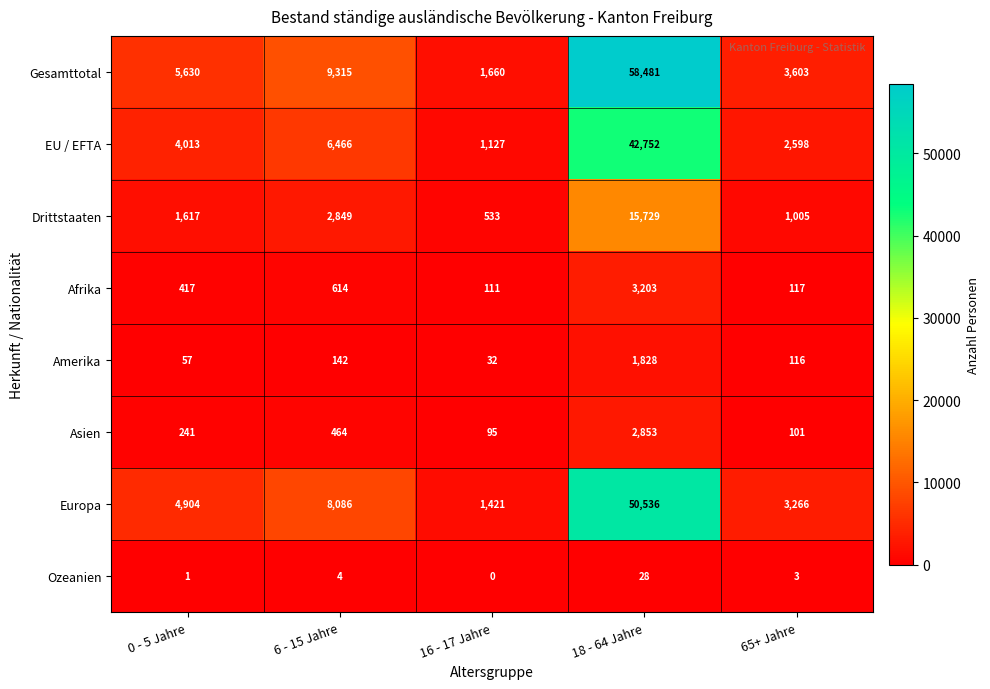

What is the total value across all series at 6 - 15 Jahre?

27940